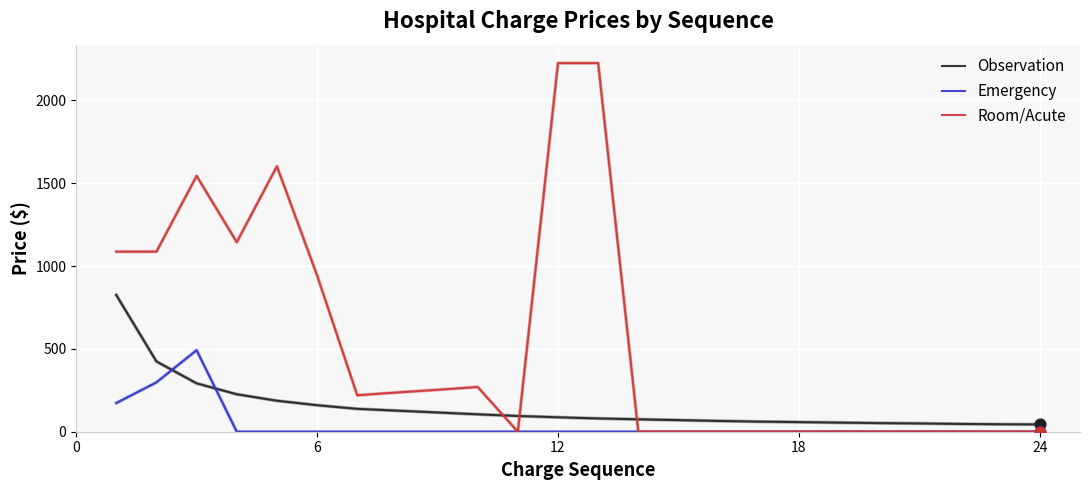

At how many categories does at least one series exceed 1845?

2